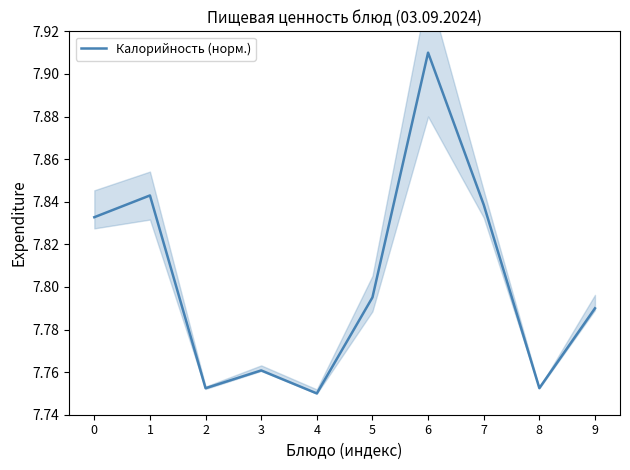

Reading left to right, transcribe all the data shown in this chart.

0=7.8	1=7.8	2=7.8	3=7.8	4=7.8	5=7.8	6=7.9	7=7.8	8=7.8	9=7.8